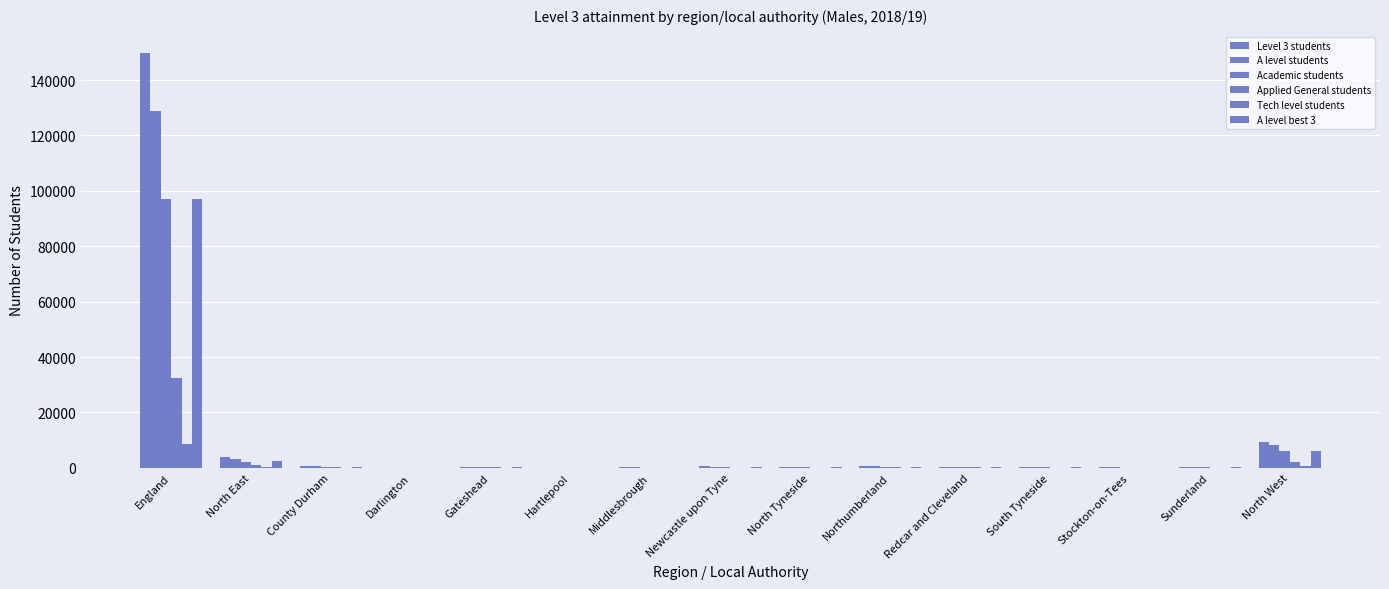

How many categories are shown in the chart?

15